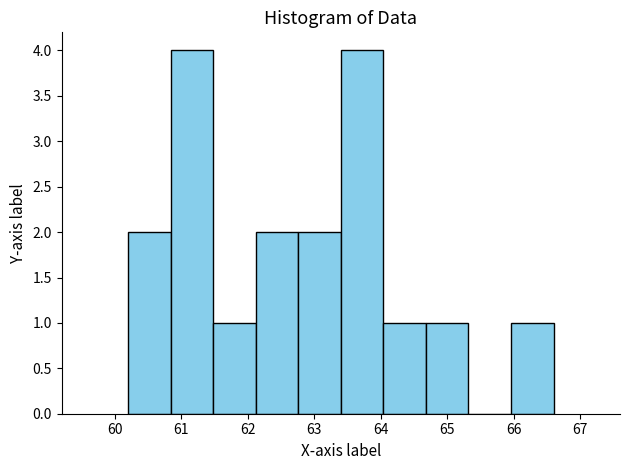

Reading left to right, transcribe this chart: for each bar, give the range it covers on the x-axis and its height. Neither the bar edges nor the heights are printed on the chart, so give them approximately, as read against the axes.

60.20 to 60.84: 2
60.84 to 61.48: 4
61.48 to 62.12: 1
62.12 to 62.76: 2
62.76 to 63.40: 2
63.40 to 64.04: 4
64.04 to 64.68: 1
64.68 to 65.32: 1
65.32 to 65.96: 0
65.96 to 66.60: 1